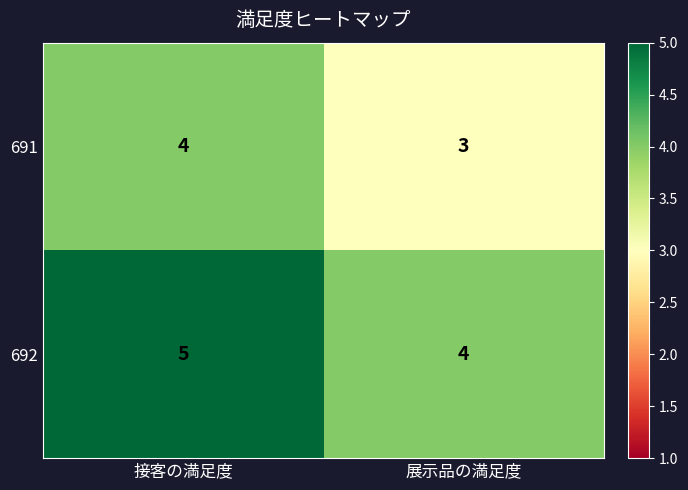

Reading right to left, list all the values displayed in this chart.

691: 3	4
692: 4	5